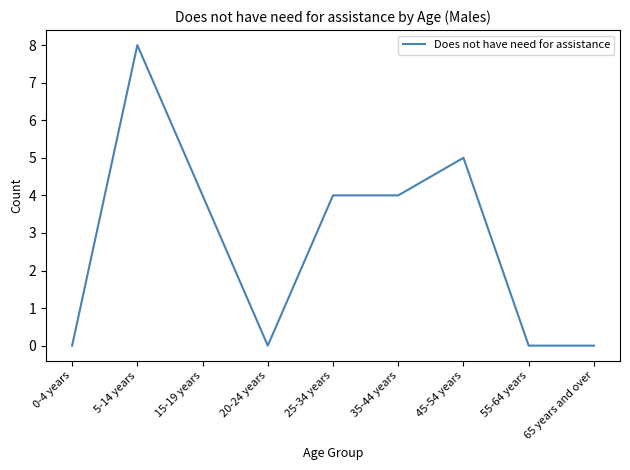

The value at 35-44 years is 4. True or false?

True